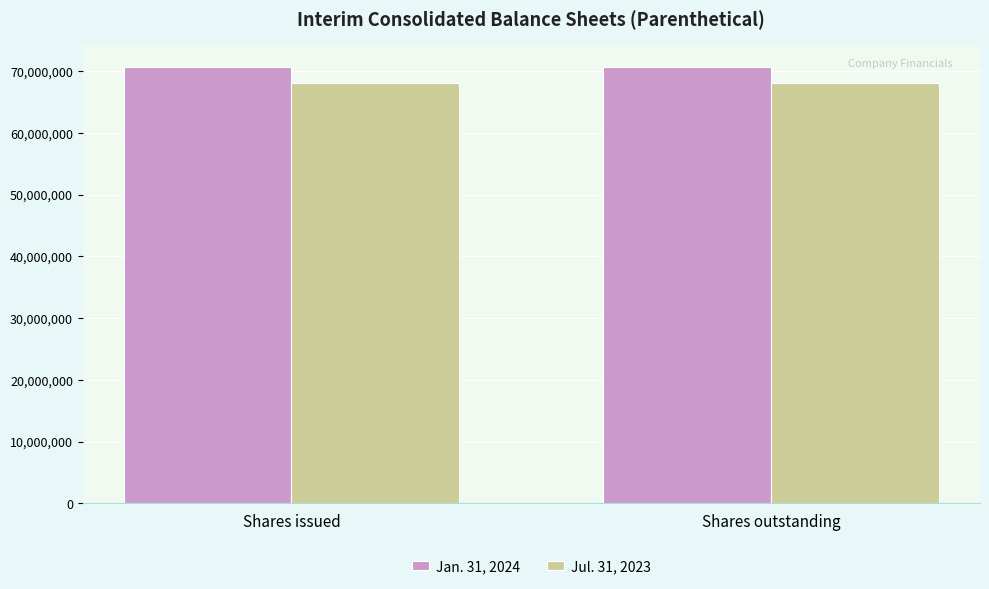

What is the greatest value displayed?

70725011